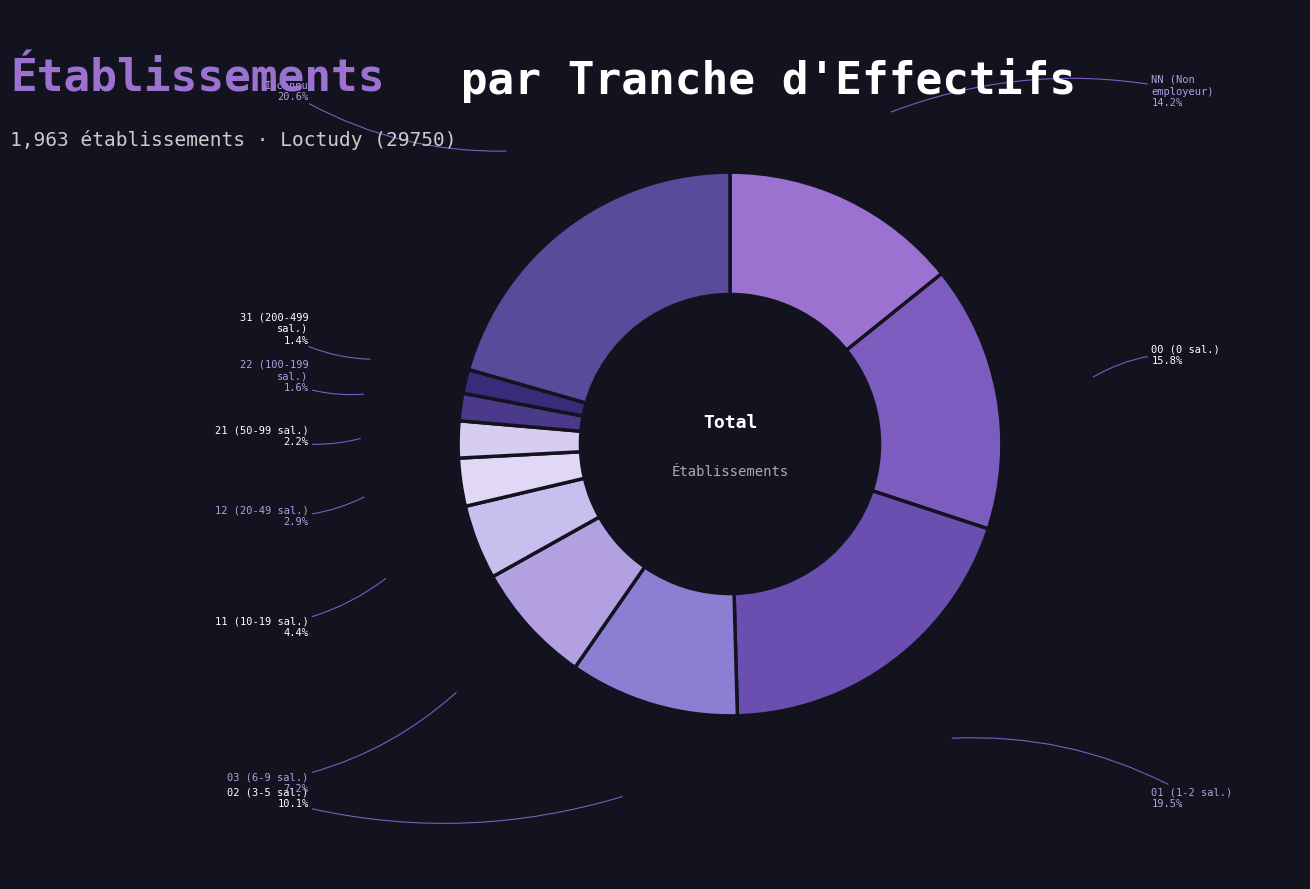

Which has a higher value, 01 (1-2 sal.) or 21 (50-99 sal.)?

01 (1-2 sal.)